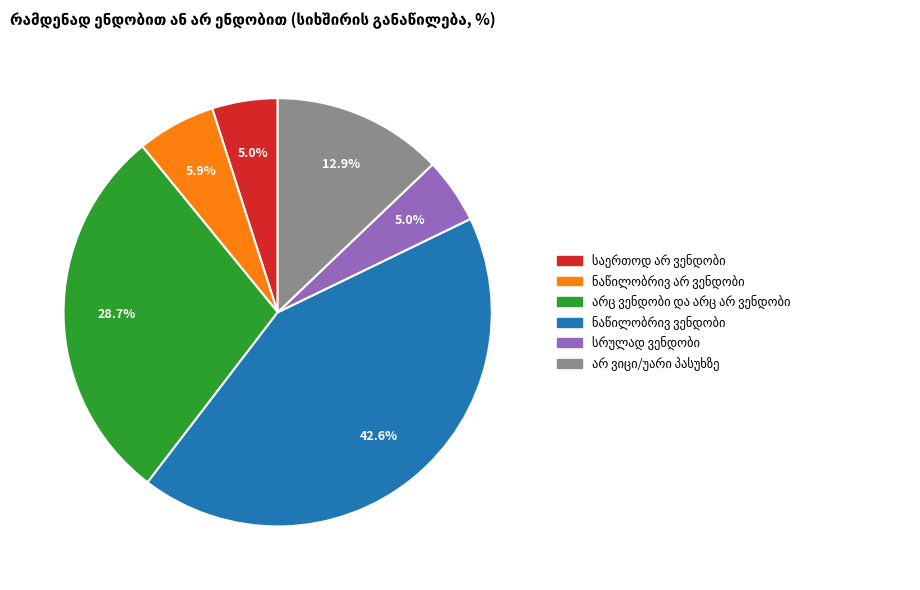

Is there any slice that represents more than half of the pie?

No